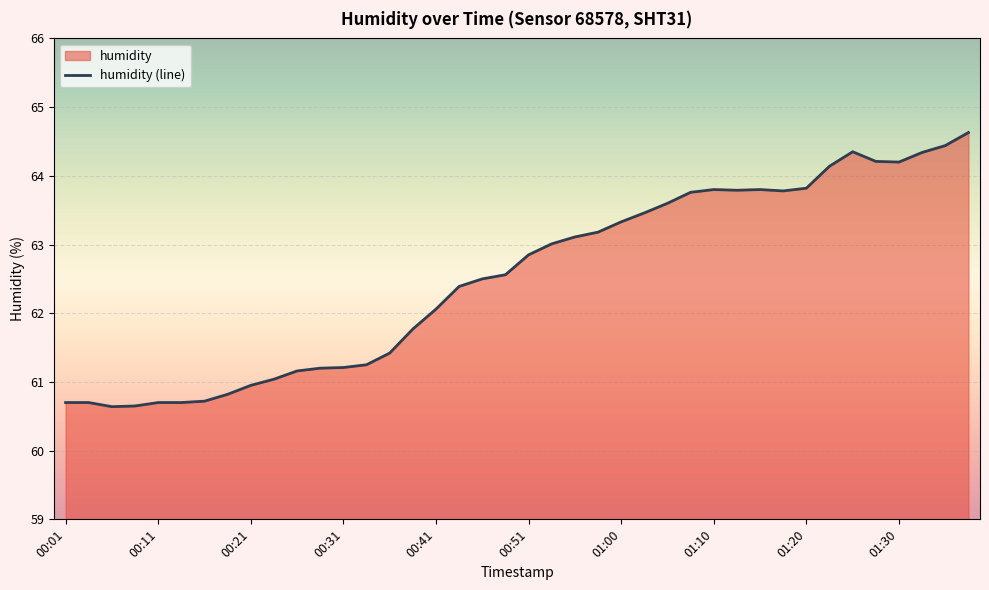

What is the difference between the maximum and minimum values?

4.0